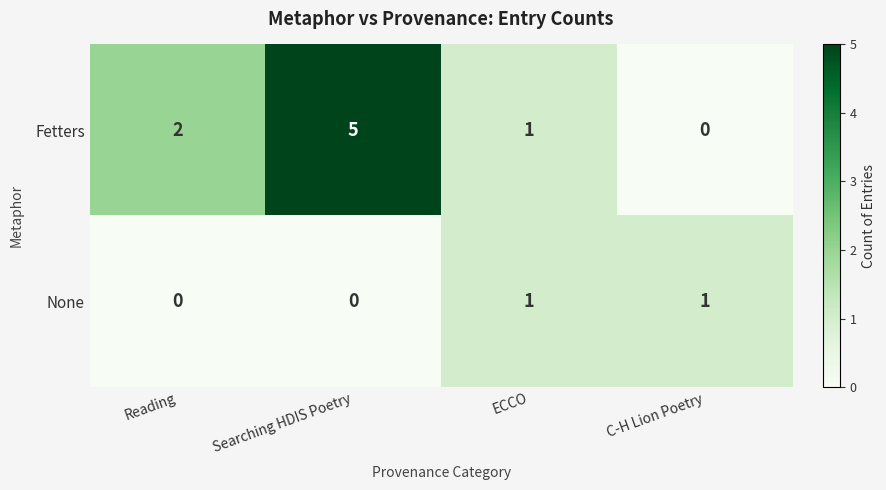

What is the difference between the maximum and second lowest values in the Fetters series?

4